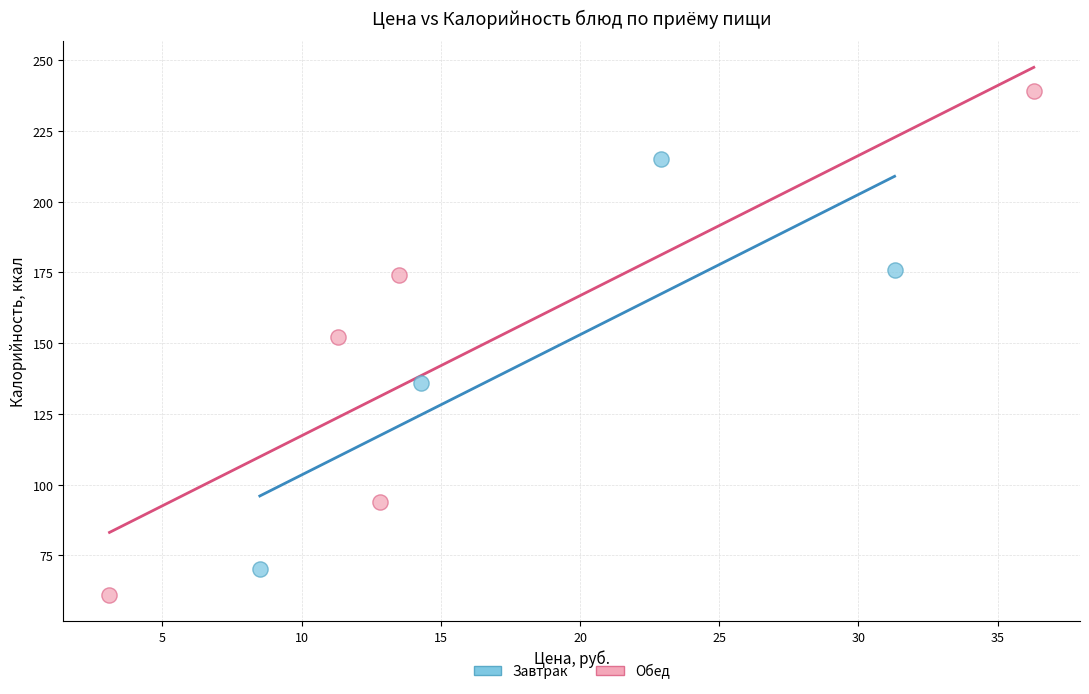

Which series contains the highest Y value?

Обед